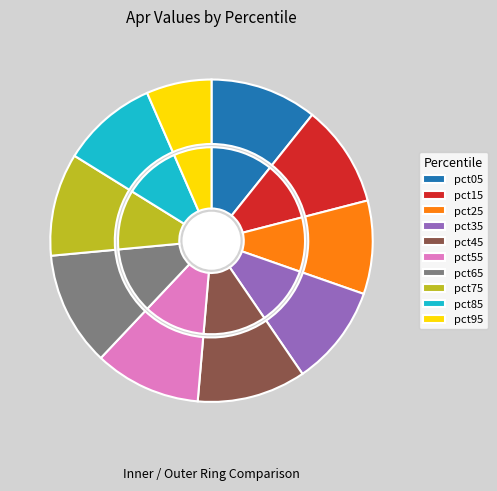

What is the smallest slice in the pie chart?

pct95